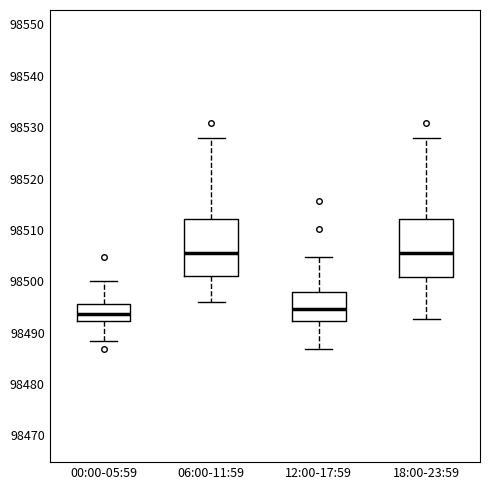

Reading left to right, transcribe this box plot: for each box, give where its median line is, the range the box spans, and where its two whiskers end, as read against the y-axis. The values are not printed on the chart, so give them approximately, as read against the axis.

00:00-05:59: median 98494, box 98492 to 98496, whiskers 98488 to 98500
06:00-11:59: median 98506, box 98501 to 98512, whiskers 98496 to 98528
12:00-17:59: median 98495, box 98492 to 98498, whiskers 98487 to 98505
18:00-23:59: median 98506, box 98501 to 98512, whiskers 98493 to 98528